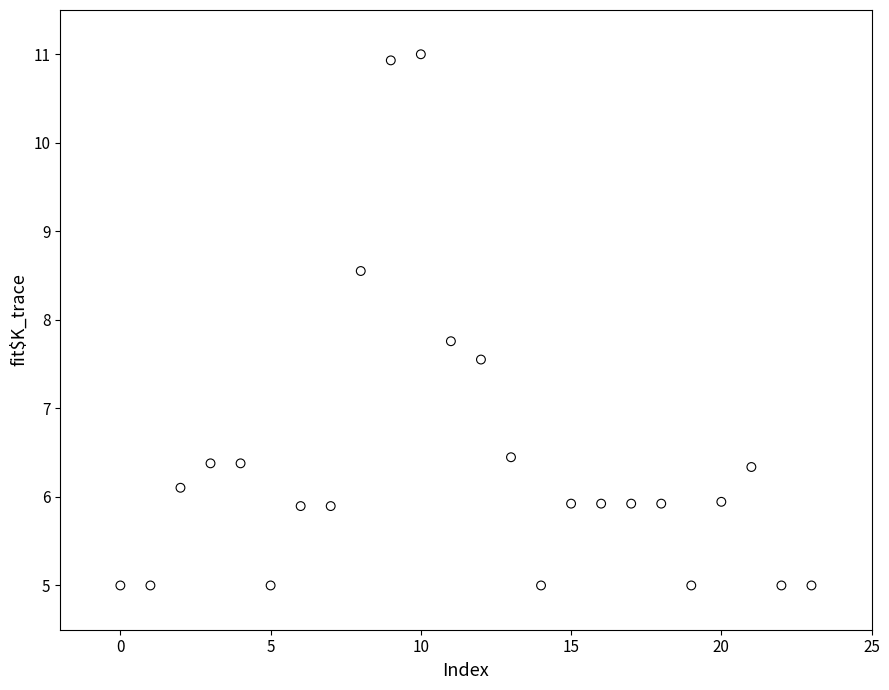

What Y value in the scatter plot is closest to 8?

7.8